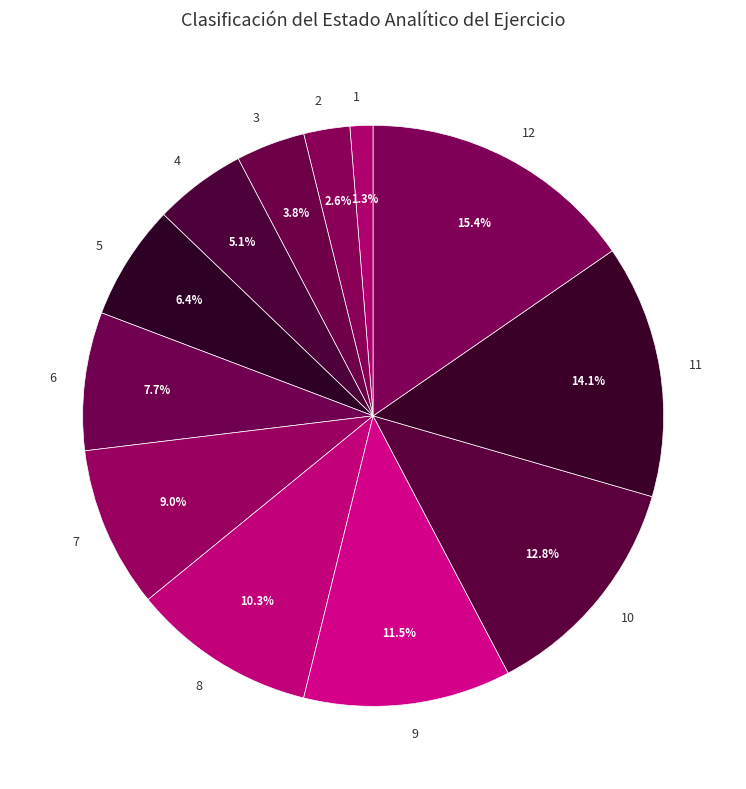

To the nearest percent, what is the difference between the largest and smallest slice percentages?

14%